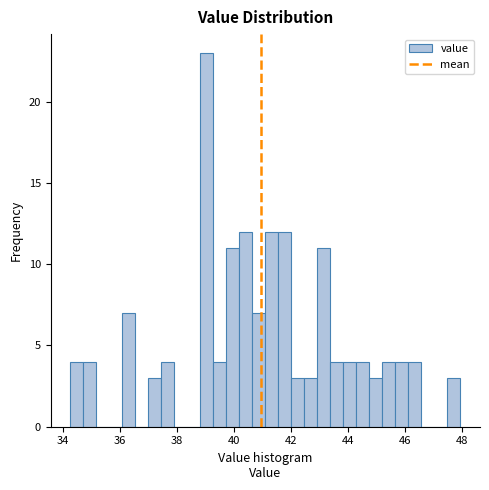

Around what value on the x-axis is the tallest bar? Give the approximate position of its centre, as read against the axis.

39.0